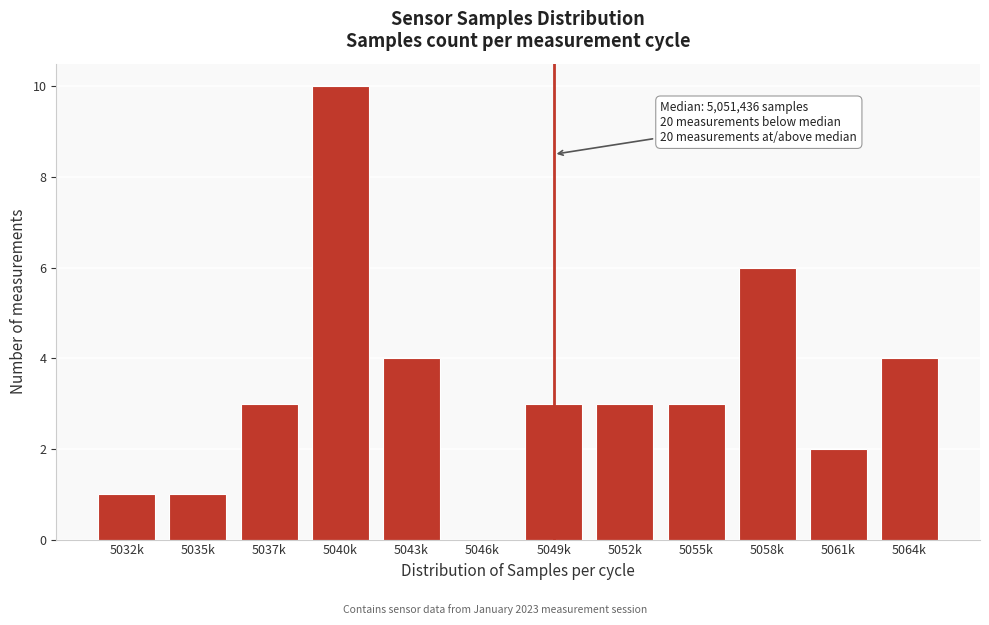

Reading left to right, list all the values displayed in this chart.

5032k=1	5035k=1	5037k=3	5040k=10	5043k=4	5046k=0	5049k=3	5052k=3	5055k=3	5058k=6	5061k=2	5064k=4